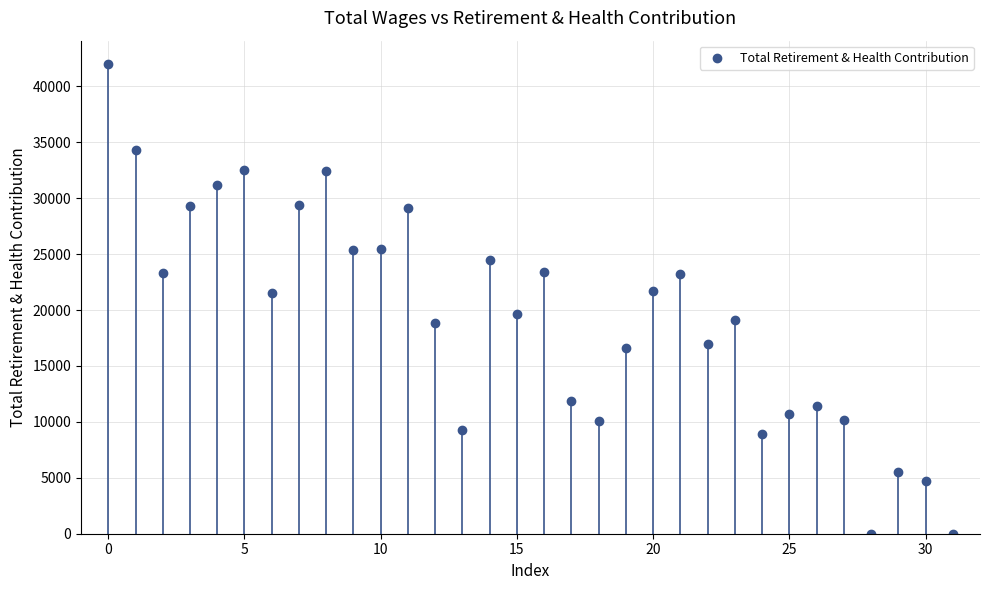

What is the difference between the second highest and minimum values?

34320